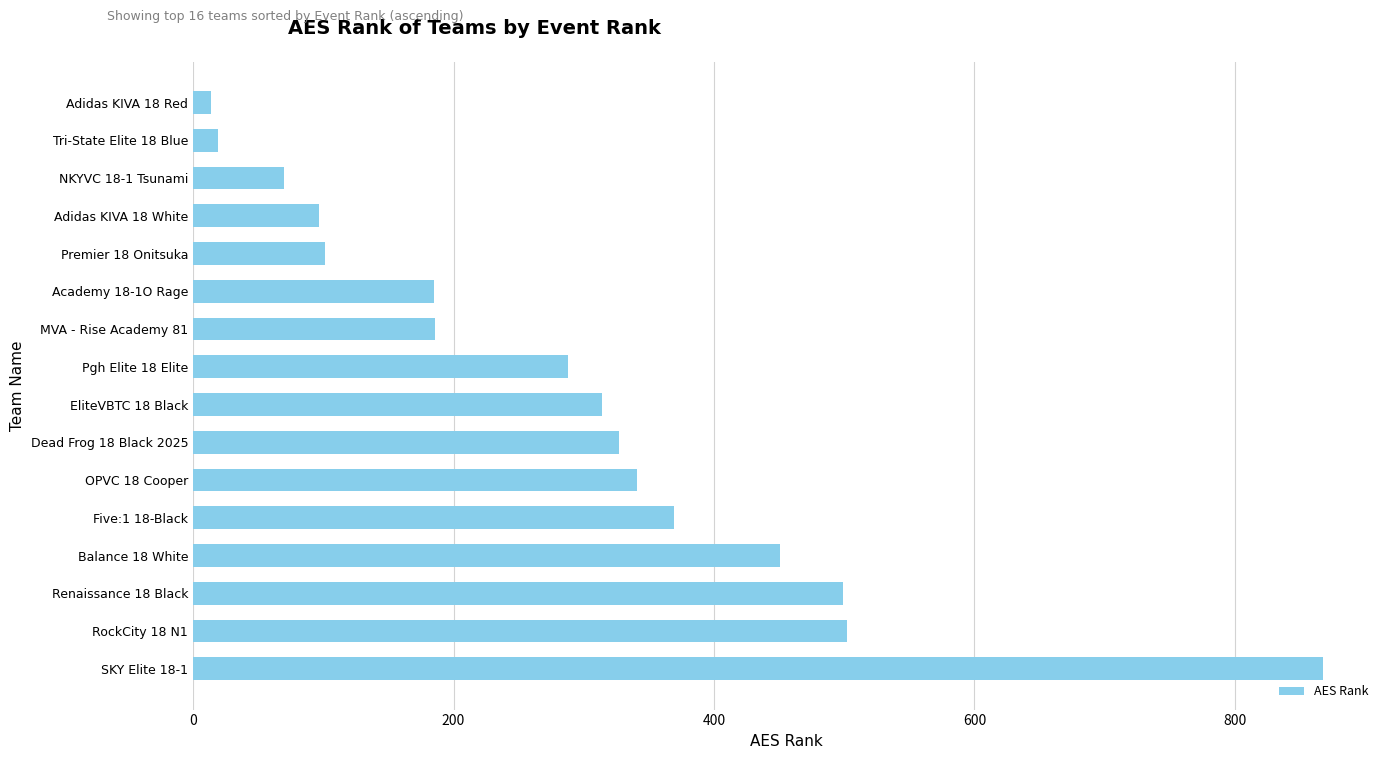

At which category does the chart reach its peak across all series?

SKY Elite 18-1